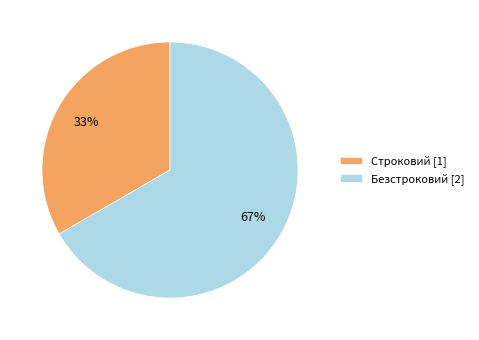

To the nearest percent, what is the average slice percentage?

50%